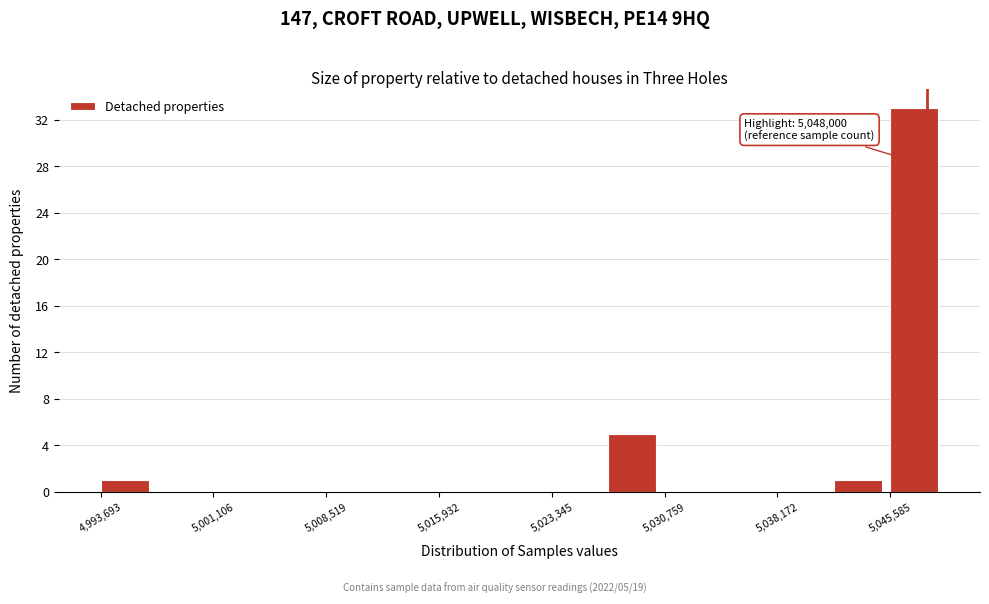

Read against the x-axis, roughly where is the centre of the tallest bar?

5047000